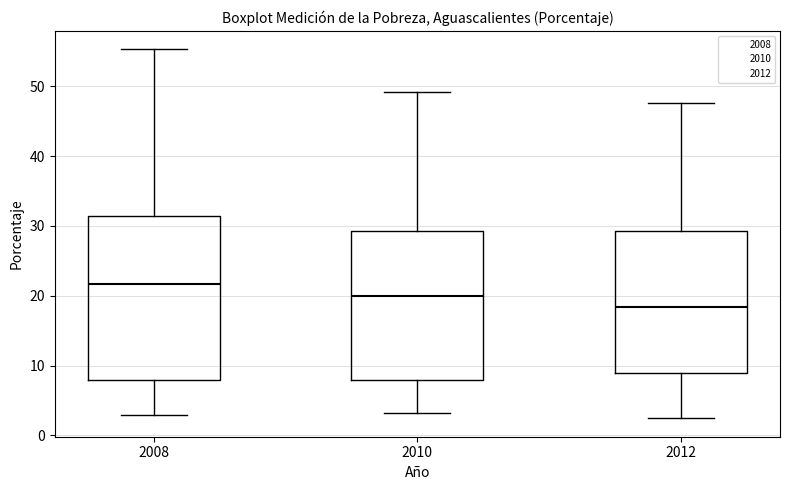

Which box's median line is the lowest?

2012